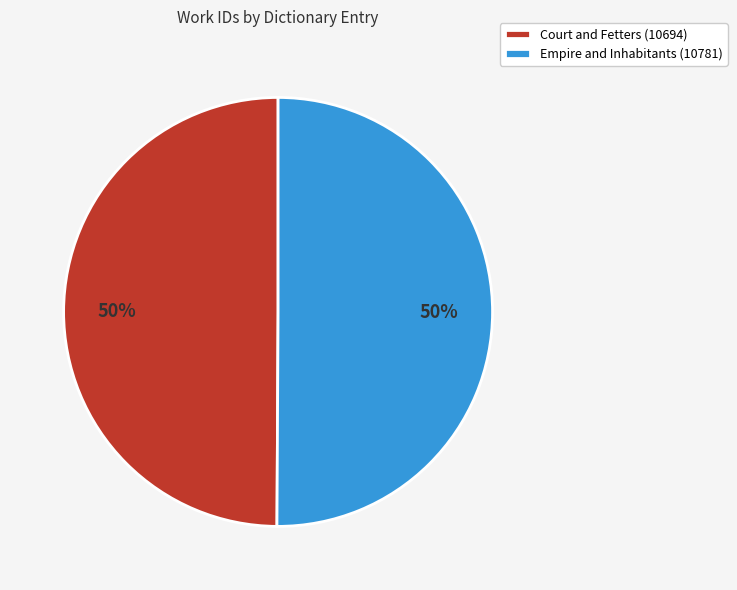

Count the number of slices in the pie.

2